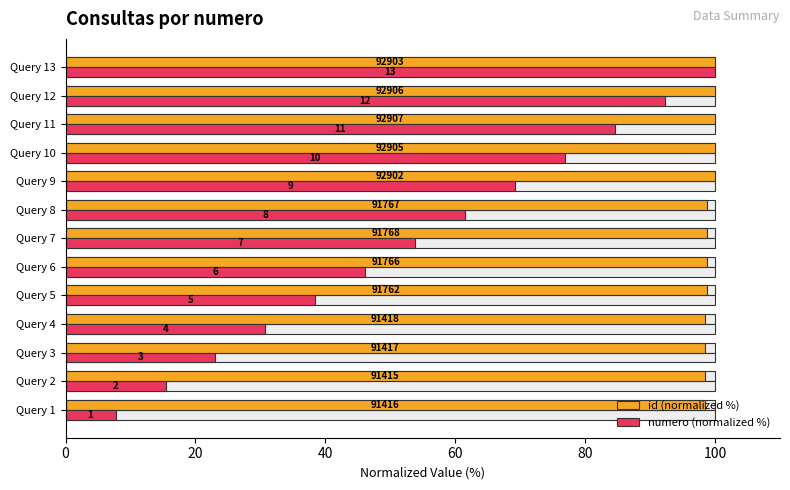

The id (normalized %) series shows 98.8 at Query 6. True or false?

True